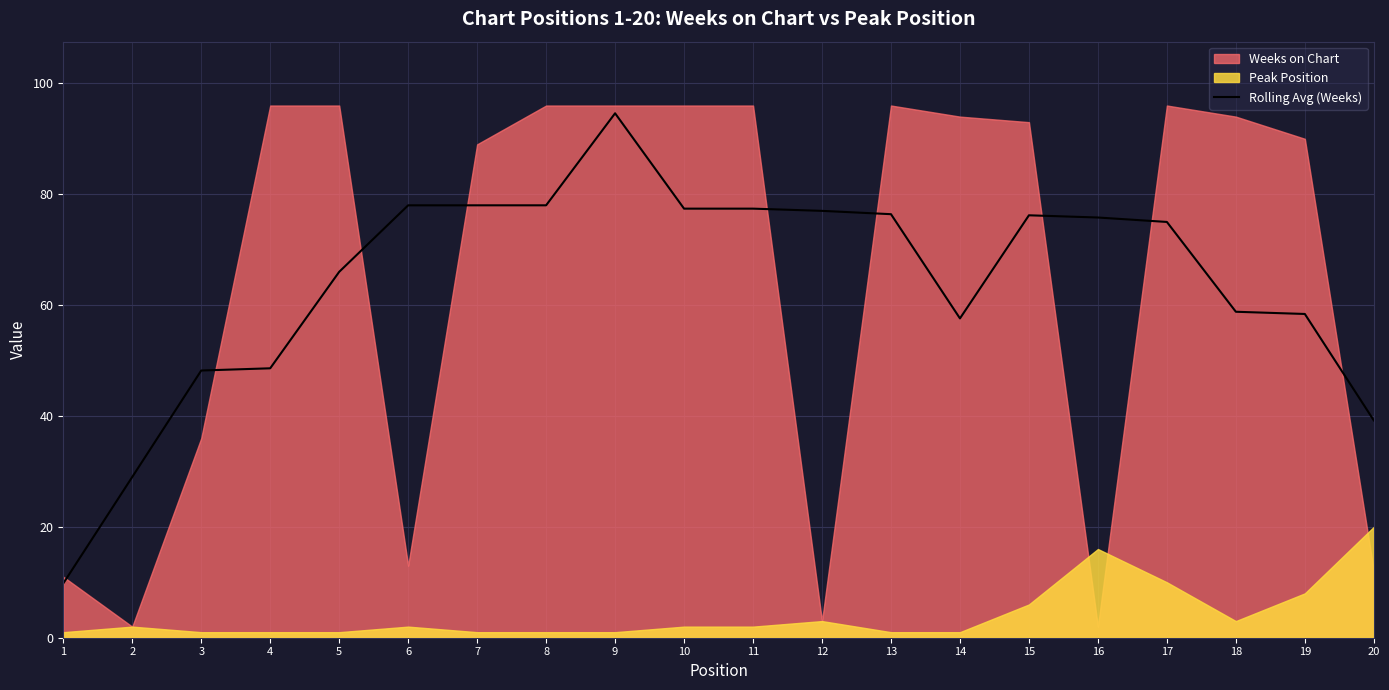

True or false: the data shows 134.9 at 7.

False